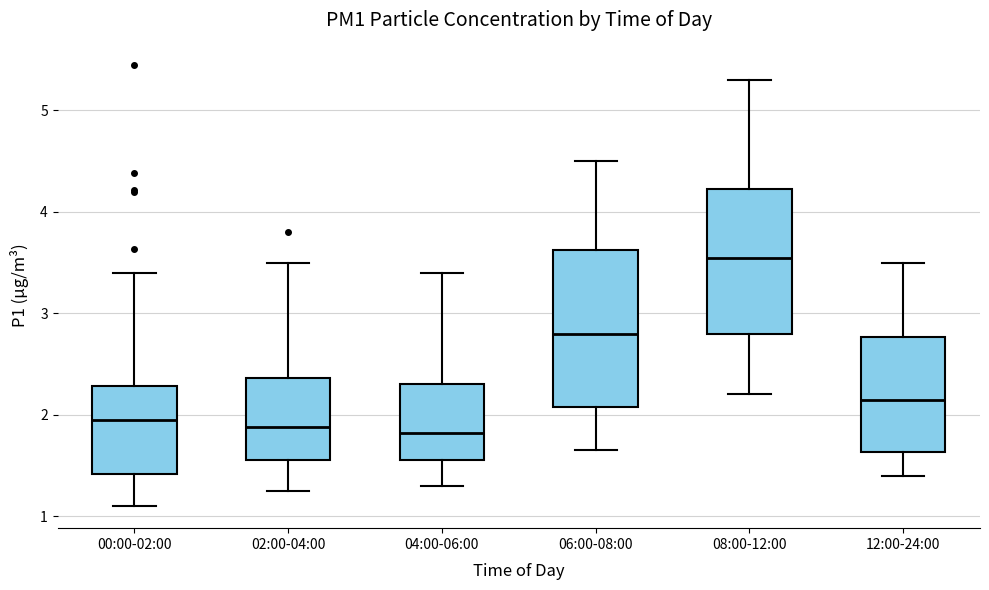

Where is the lower edge of the box for 08:00-12:00 on the y-axis? The values are not printed on the chart, so give them approximately, as read against the axis.

2.8